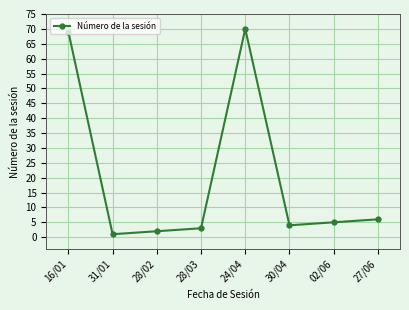

What is the minimum value shown in the chart?

1